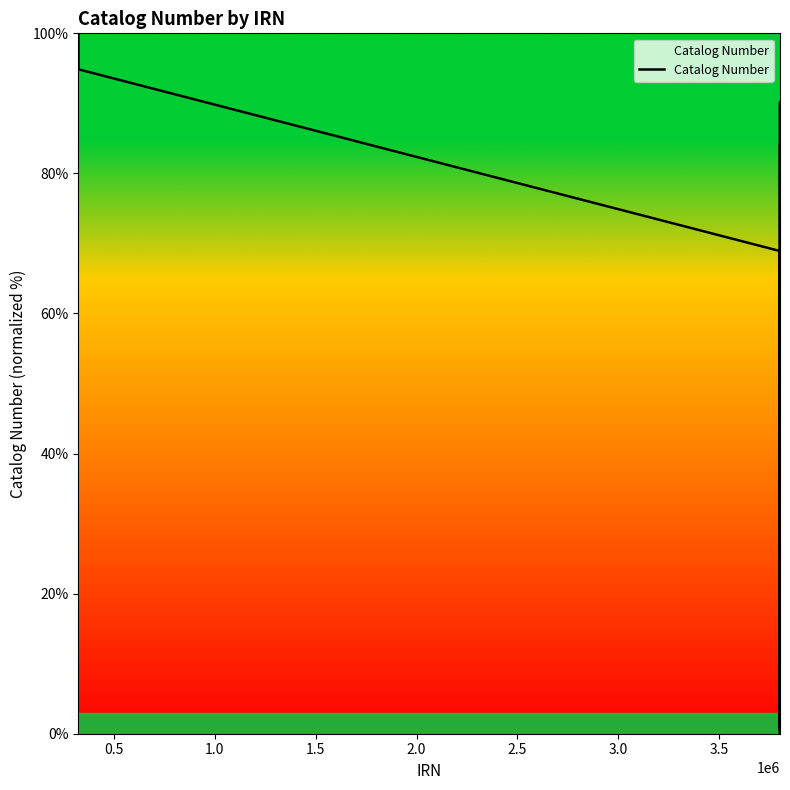

What is the maximum value shown in the chart?

100.0